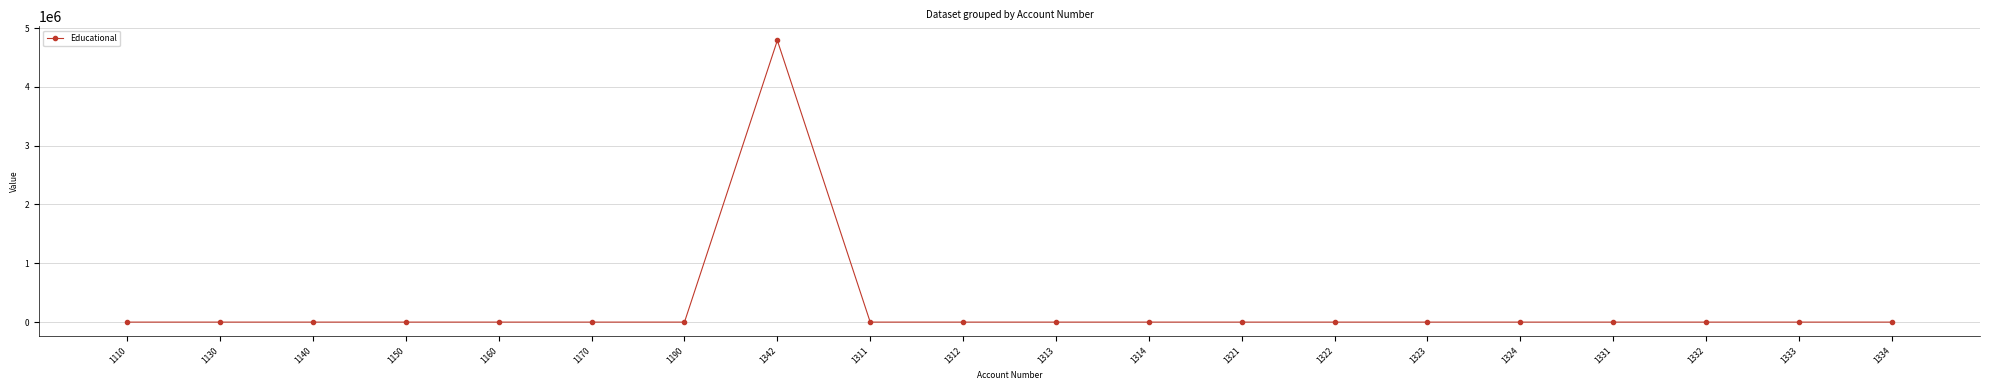

Is it true that the value at 1322 is 0?

True